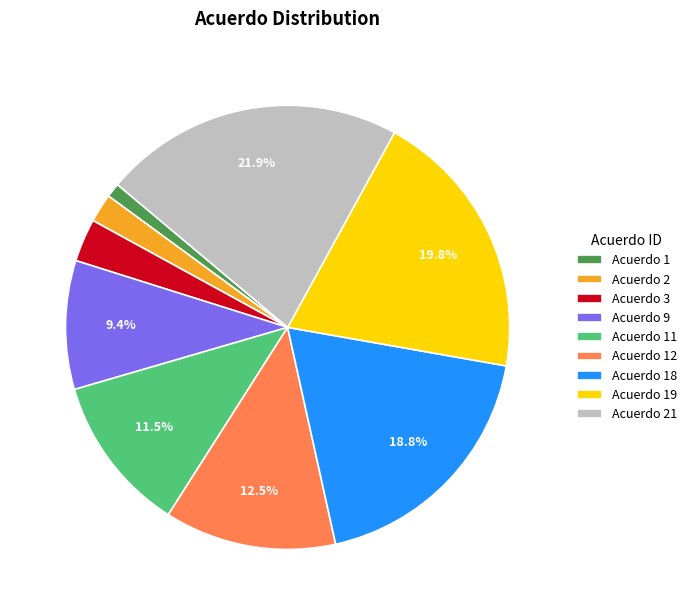

Rank the categories by value from lowest to highest.

Acuerdo 1, Acuerdo 2, Acuerdo 3, Acuerdo 9, Acuerdo 11, Acuerdo 12, Acuerdo 18, Acuerdo 19, Acuerdo 21